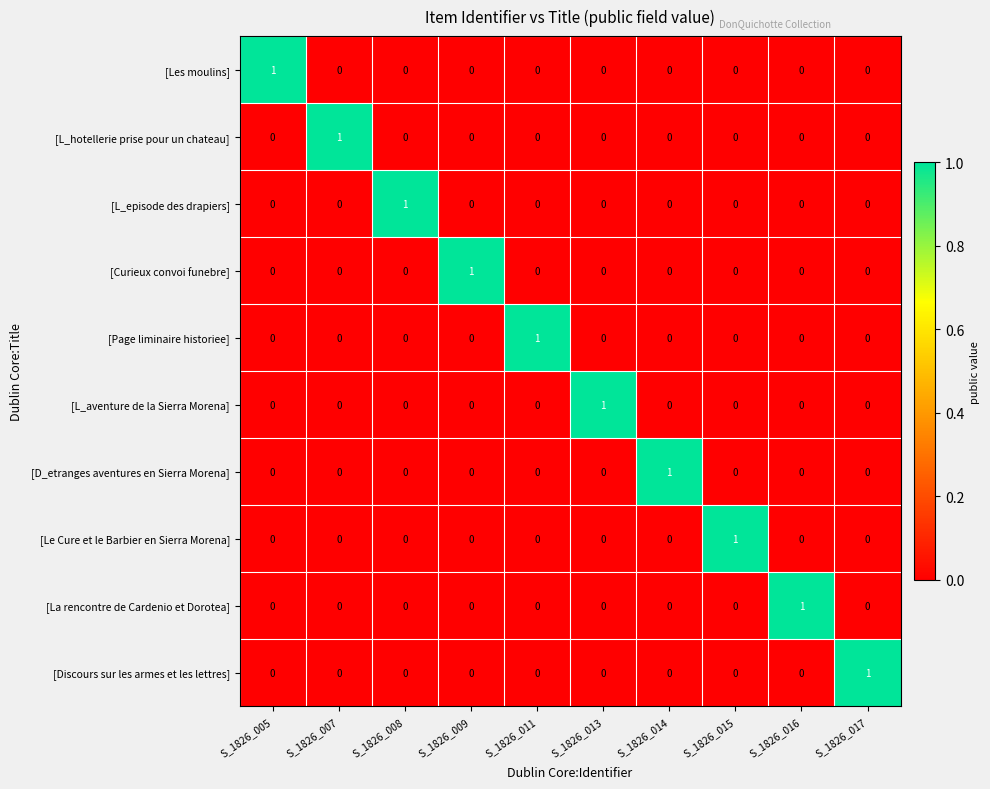

How many [Discours sur les armes et les lettres] values are between 0 and 1?

10